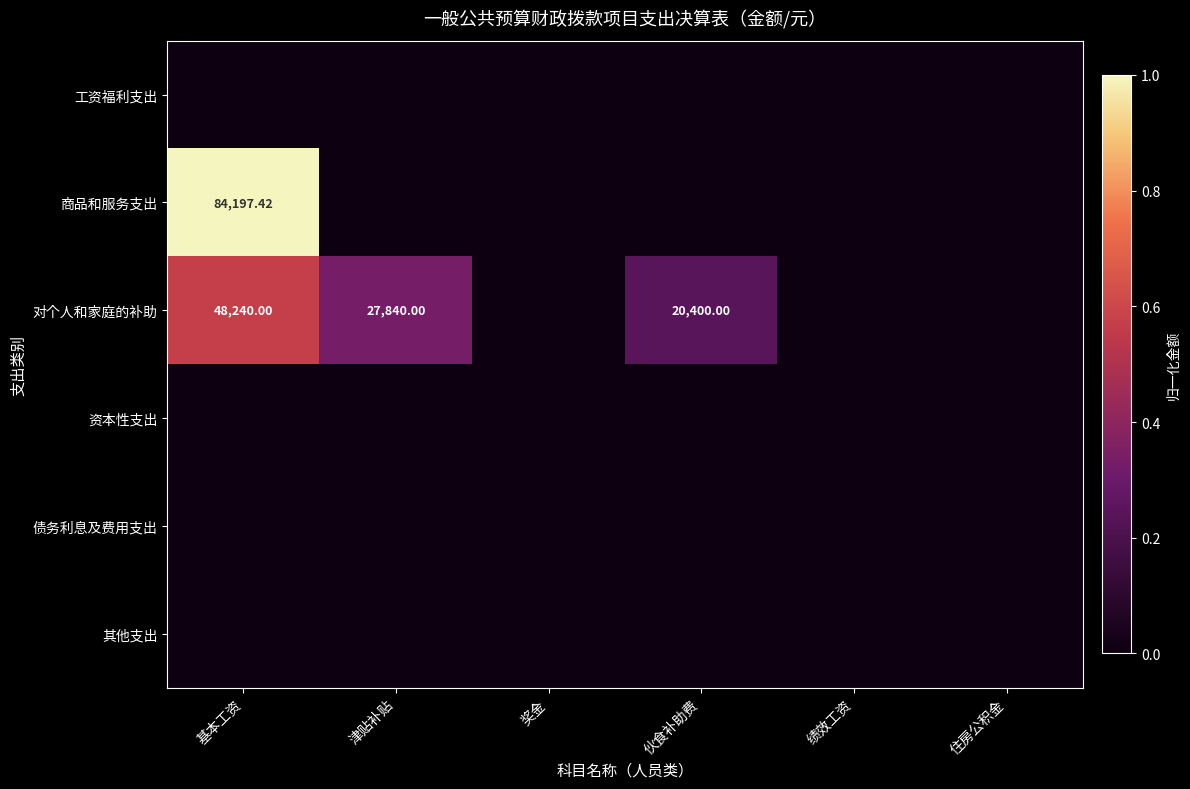

Is it true that 其他支出 equals 0.0 at 奖金?

True